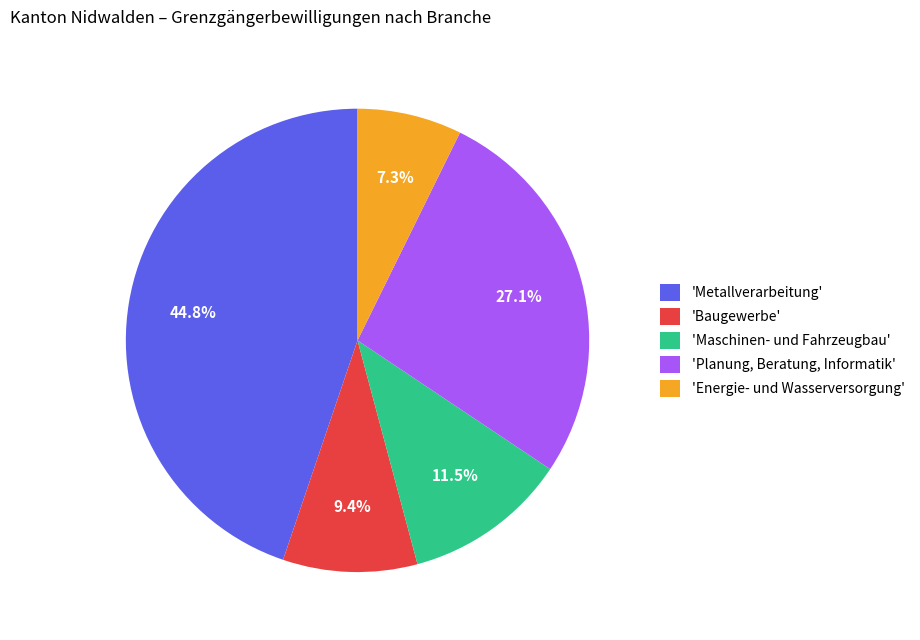

Does any single category account for the majority?

No